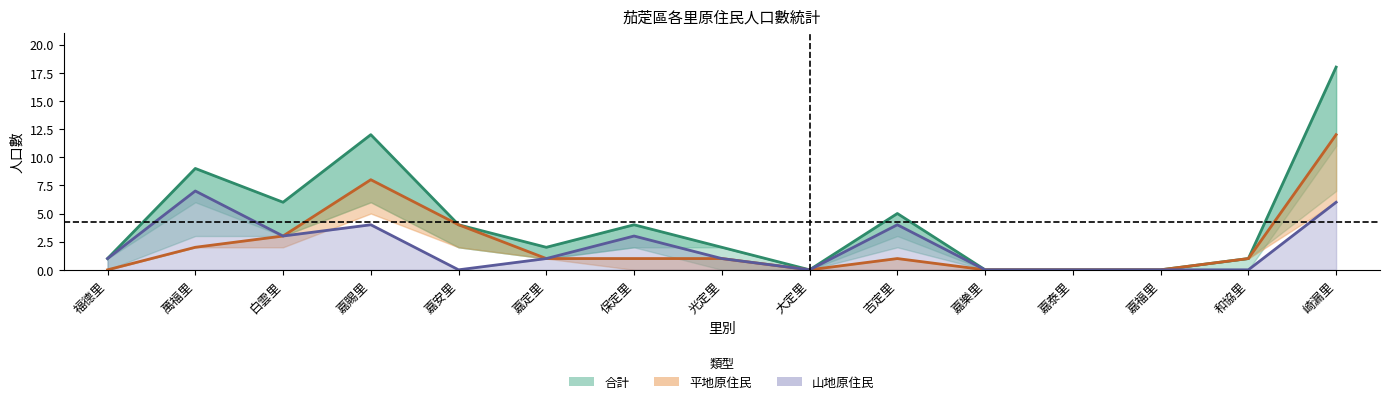

At which label does 山地合計 first exceed 1?

萬福里